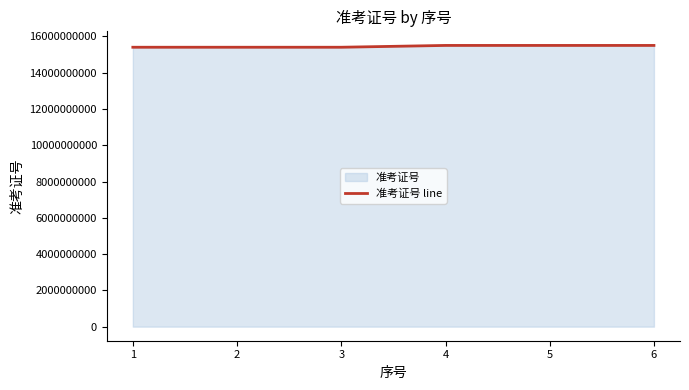

How many points are lower than both their immediate neighbors (excluding endpoints)?

2